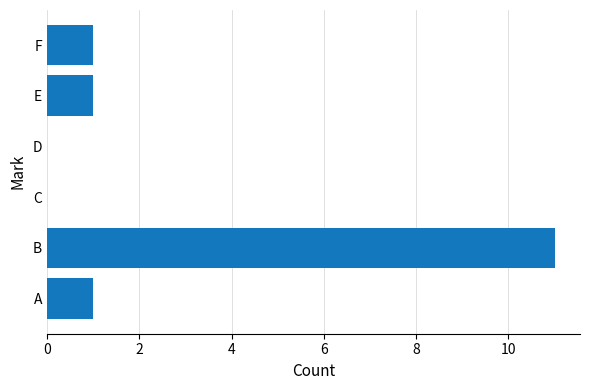

True or false: the data shows -7 at D.

False